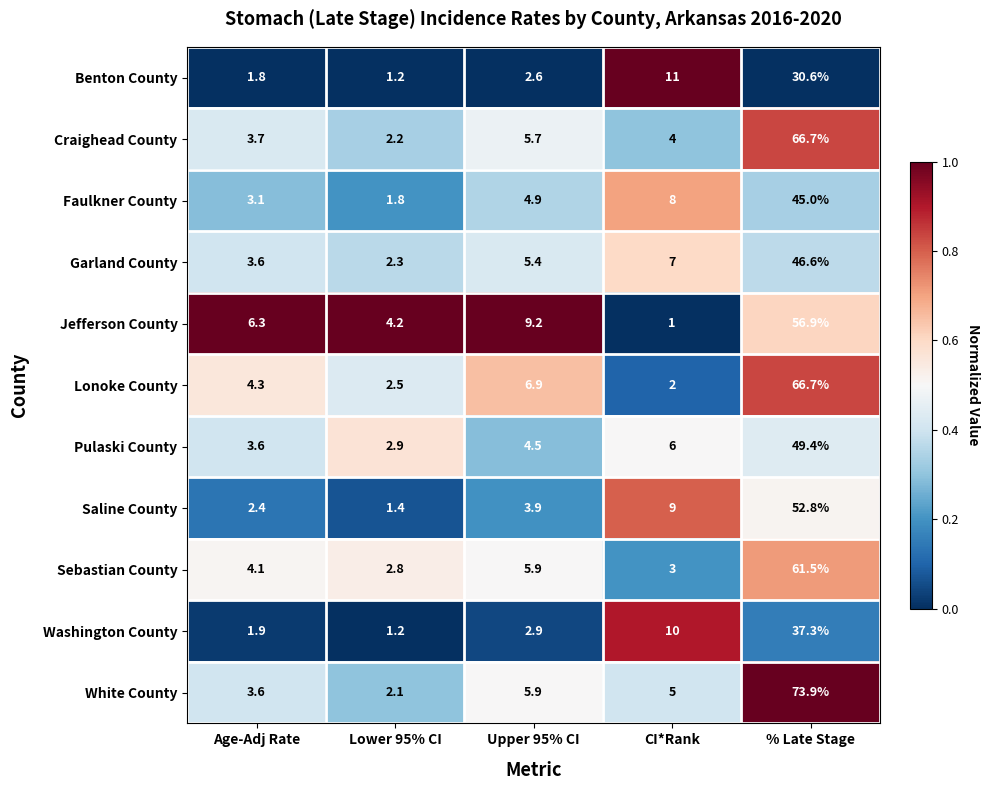

Which series changed the most between Lower 95% CI and Upper 95% CI?

Jefferson County